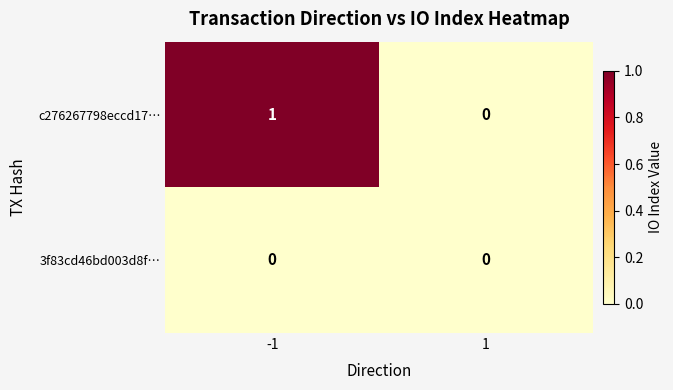

At which category is the sum across all series the highest?

-1